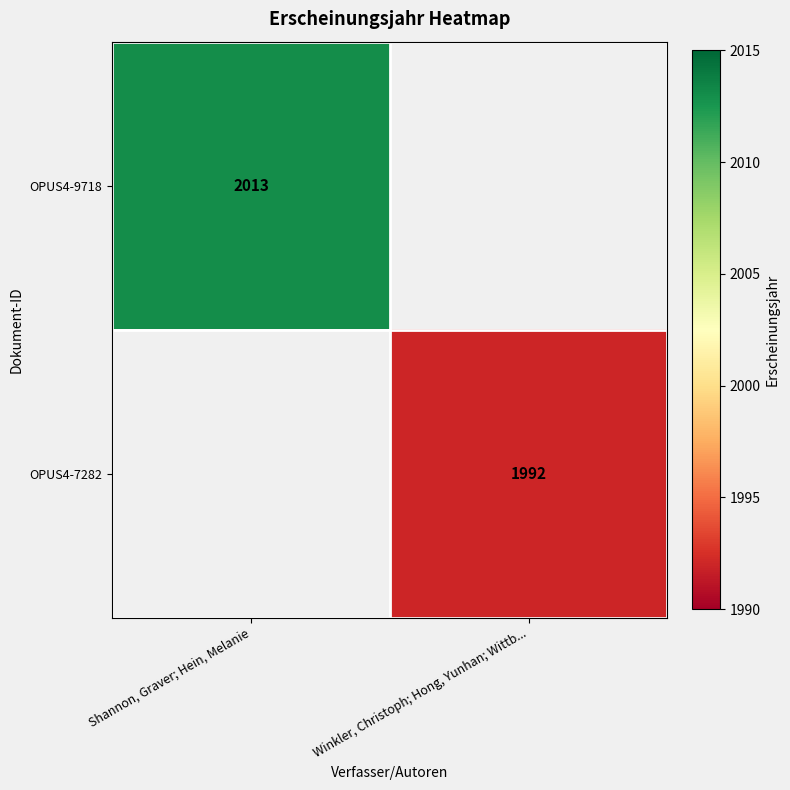

Is it true that OPUS4-9718 equals 1316.3 at Shannon, Graver; Hein, Melanie?

False